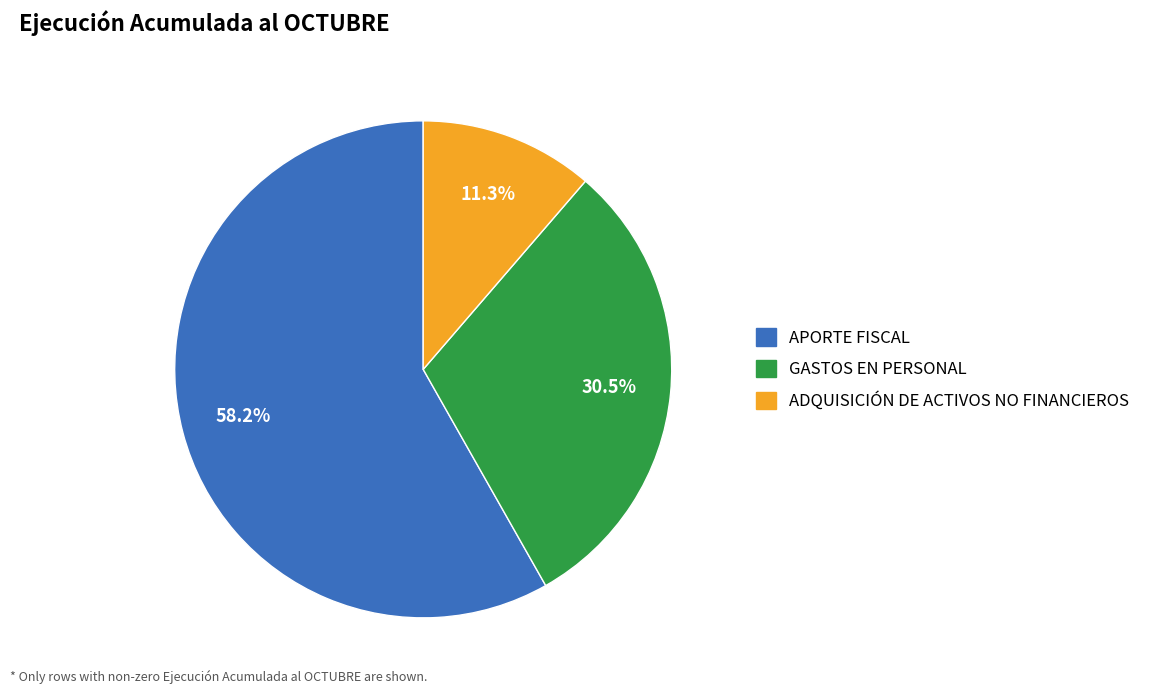

Does any single category account for the majority?

Yes